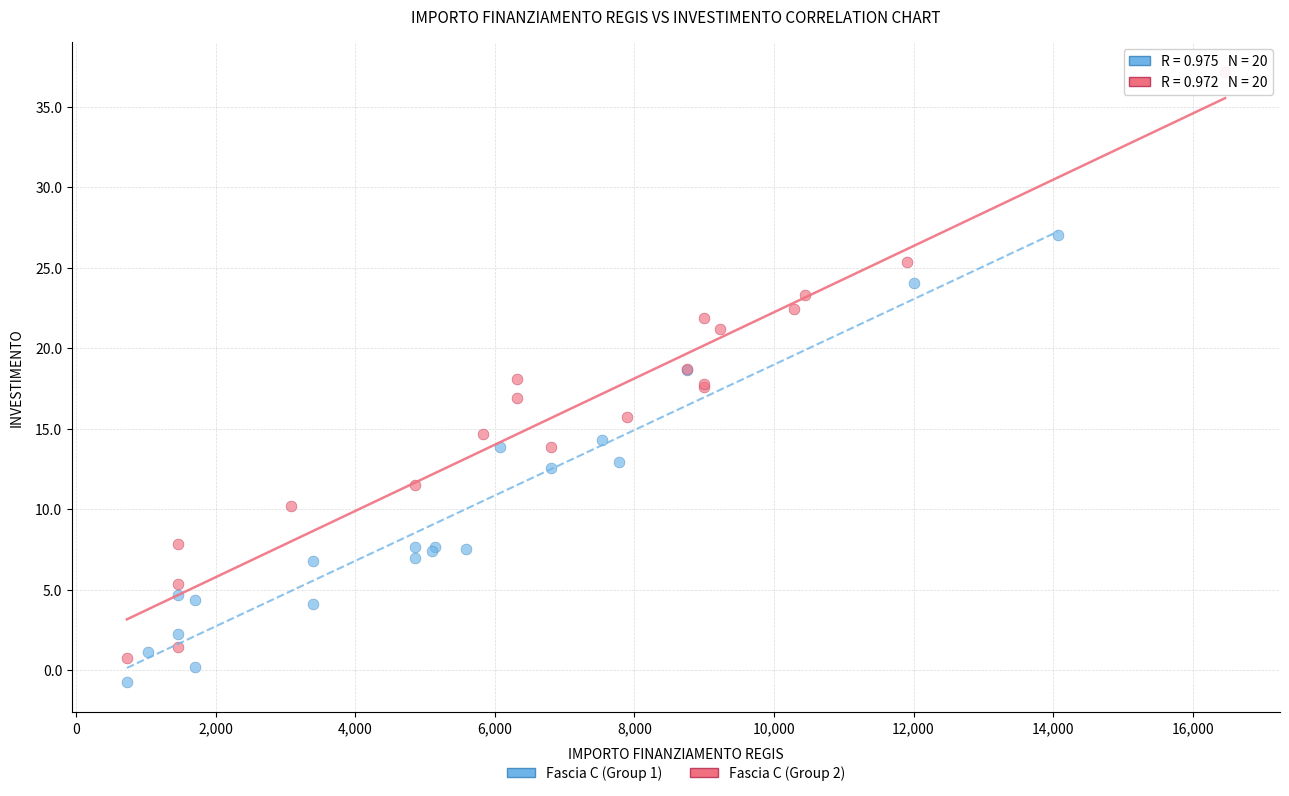

Which series reaches the minimum Y coordinate?

Fascia C (Group 1)